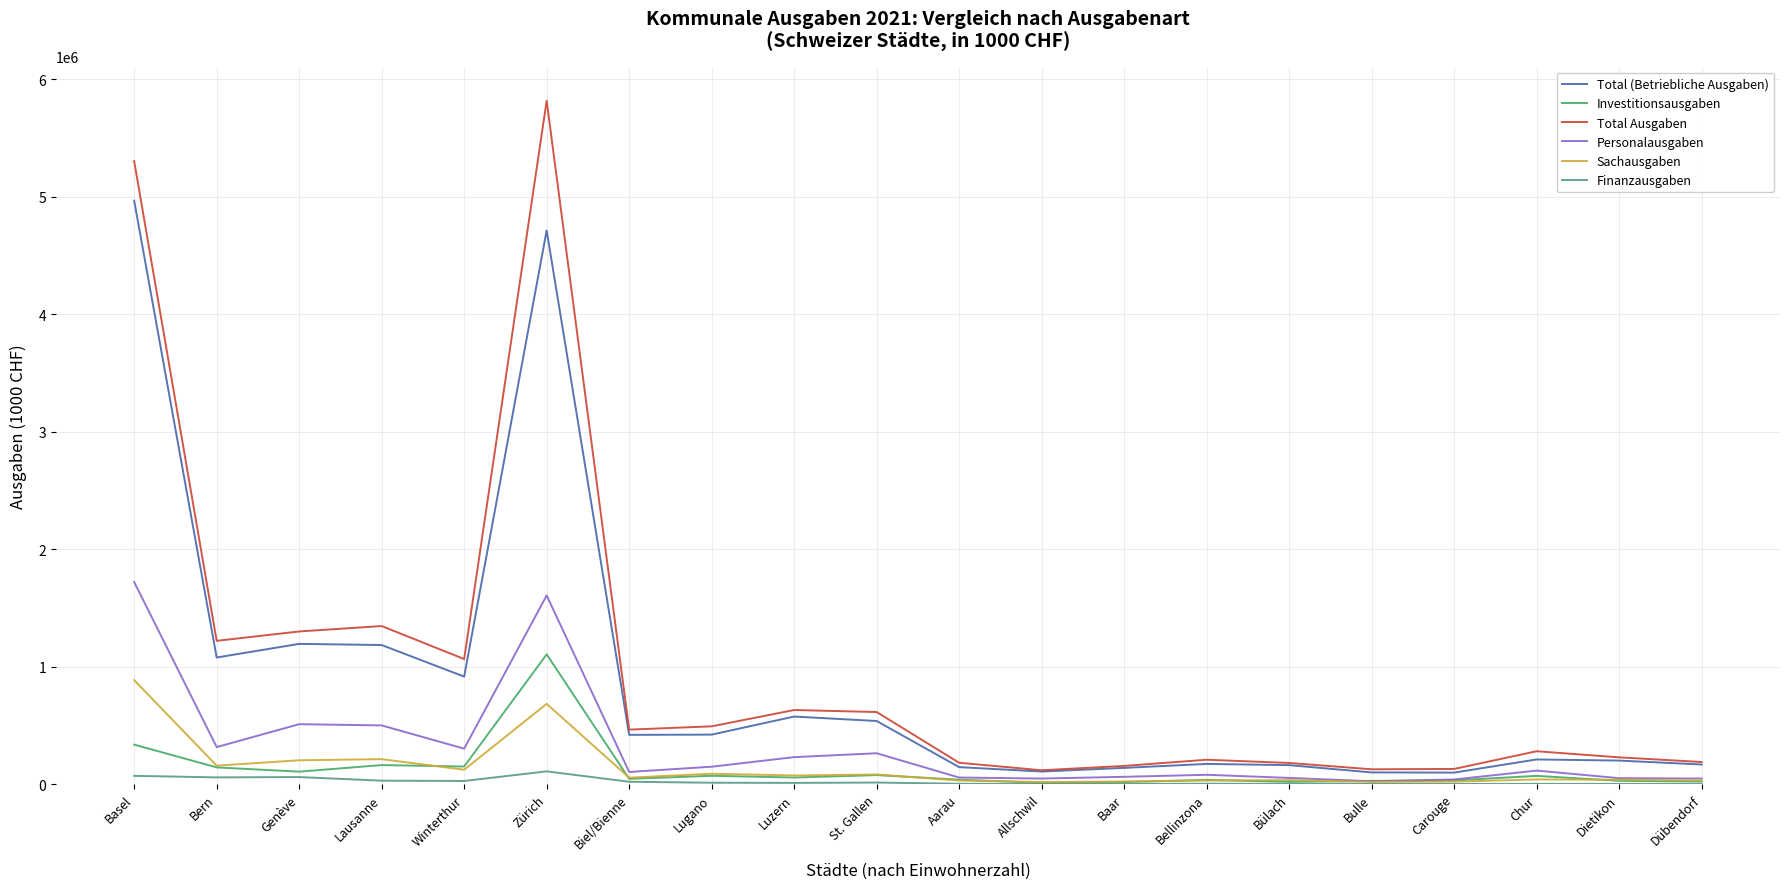

Which label corresponds to the largest value in the chart?

Zürich